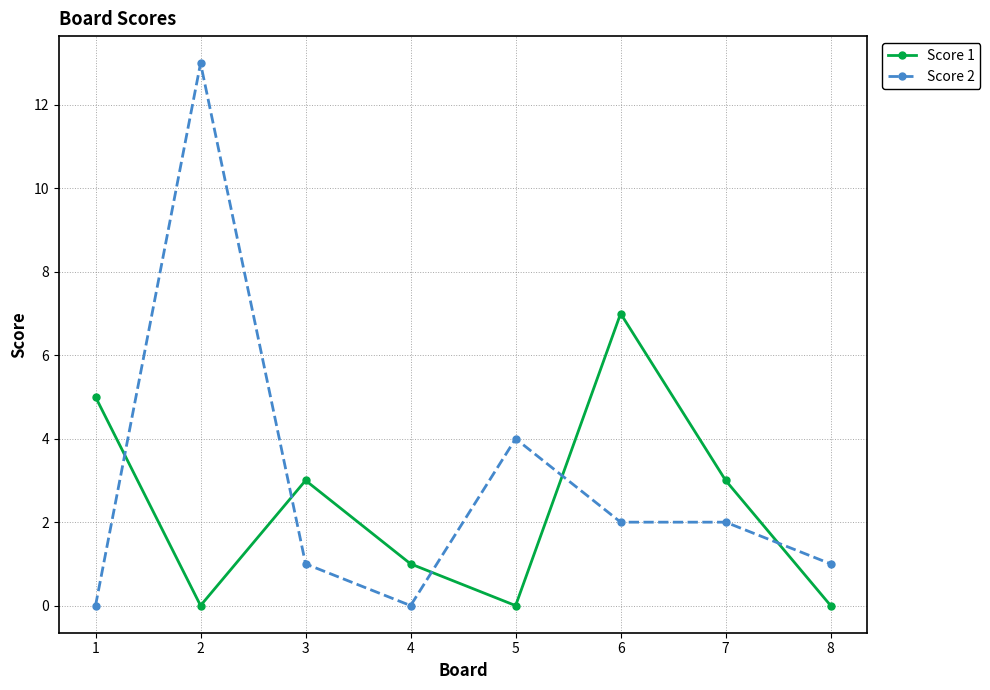

Reading left to right, transcribe all the data shown in this chart.

Score 1: 5	0	3	1	0	7	3	0
Score 2: 0	13	1	0	4	2	2	1